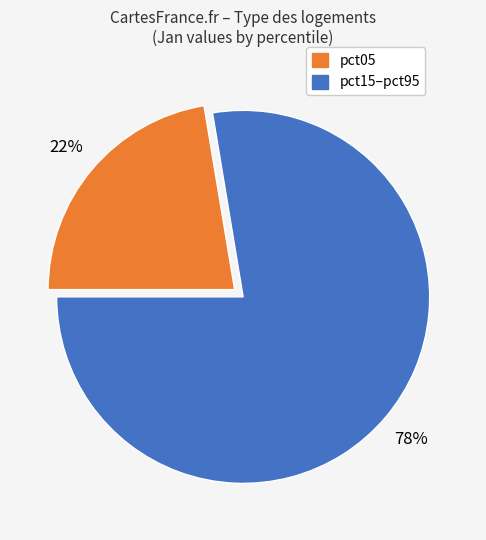

Does any single category account for the majority?

Yes